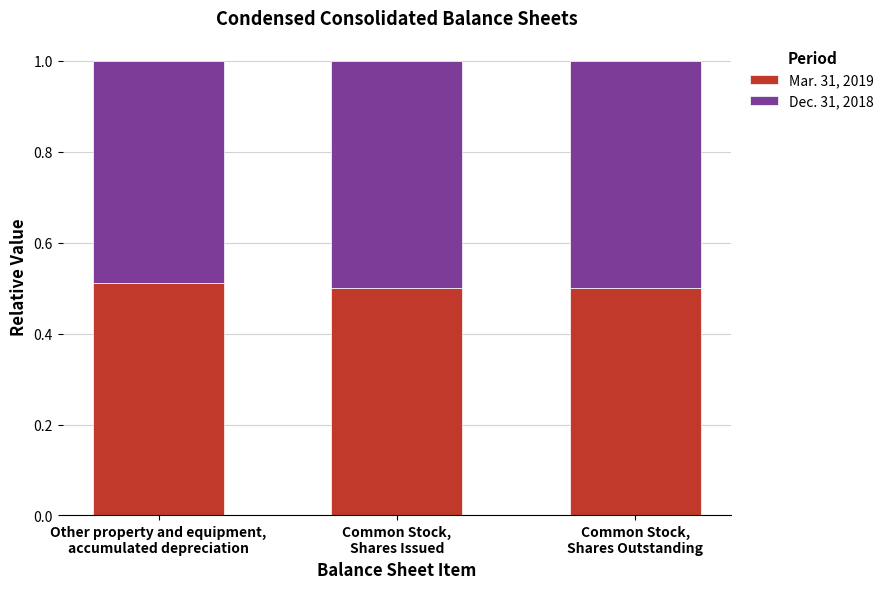

Rank the categories by Dec. 31, 2018 value from highest to lowest.

Common Stock,
Shares Issued, Common Stock,
Shares Outstanding, Other property and equipment,
accumulated depreciation